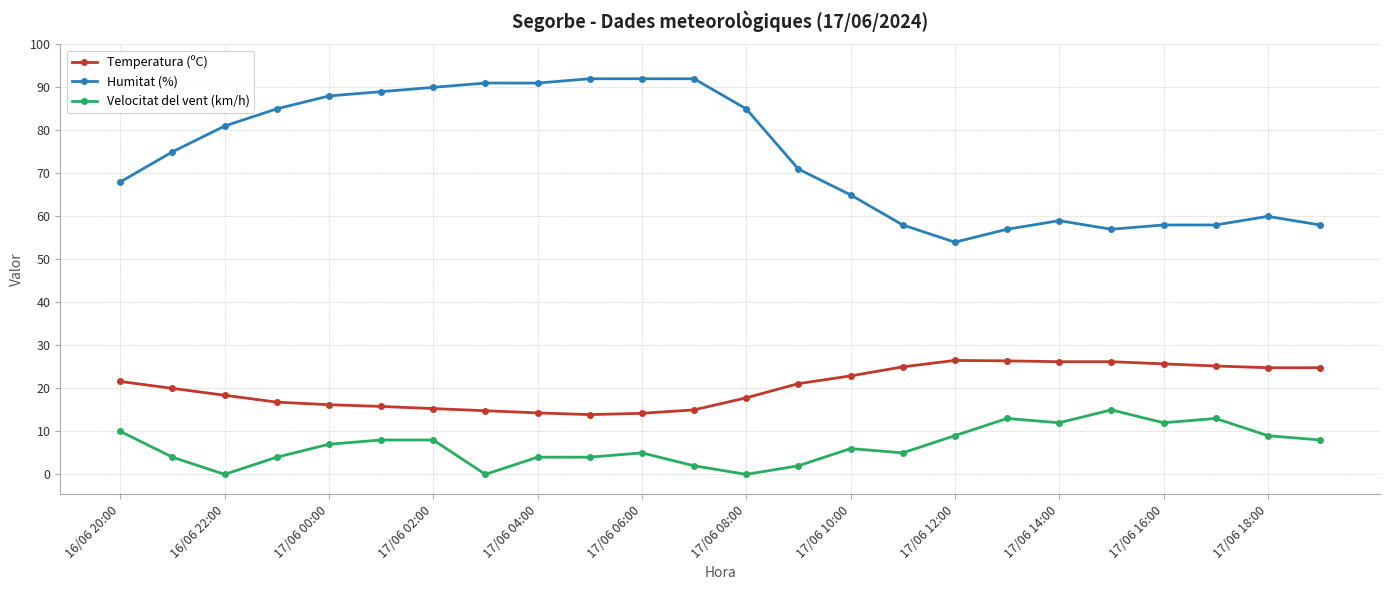

How many lines are shown in the chart?

3